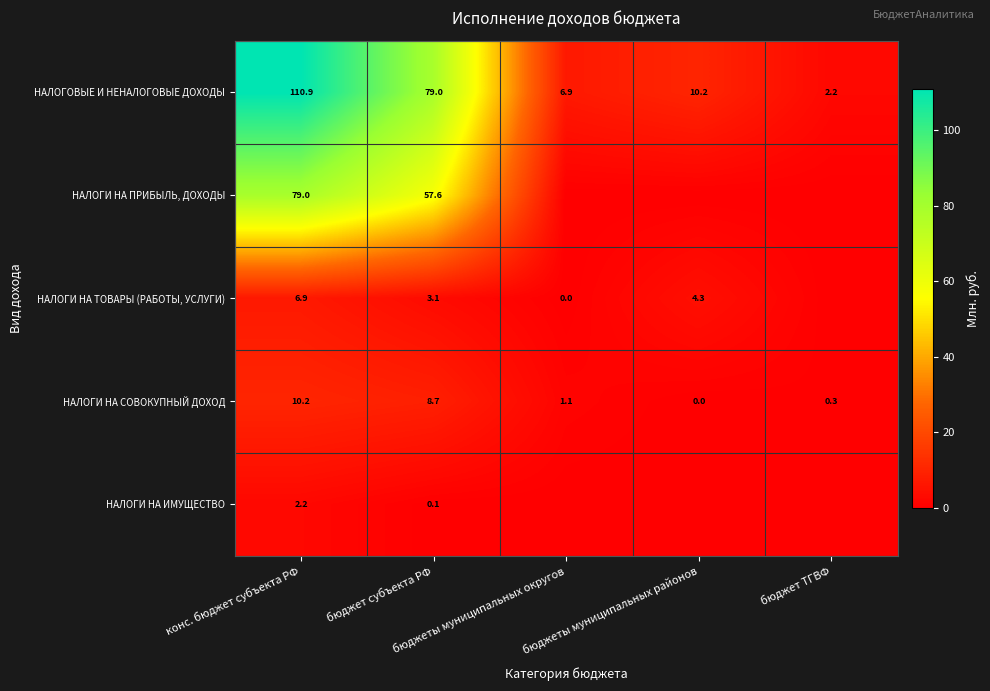

How many series are shown in this chart?

5